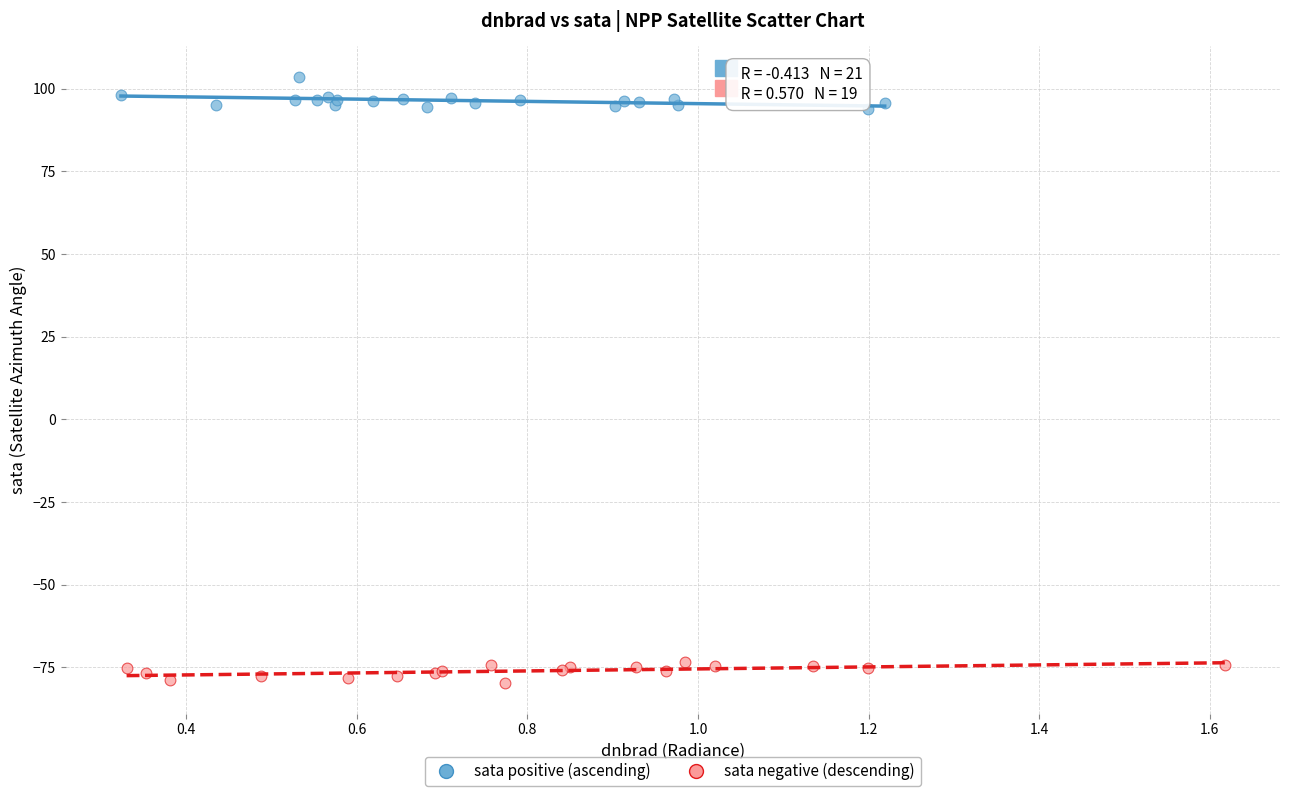

Which series reaches the maximum Y coordinate?

sata positive (ascending)